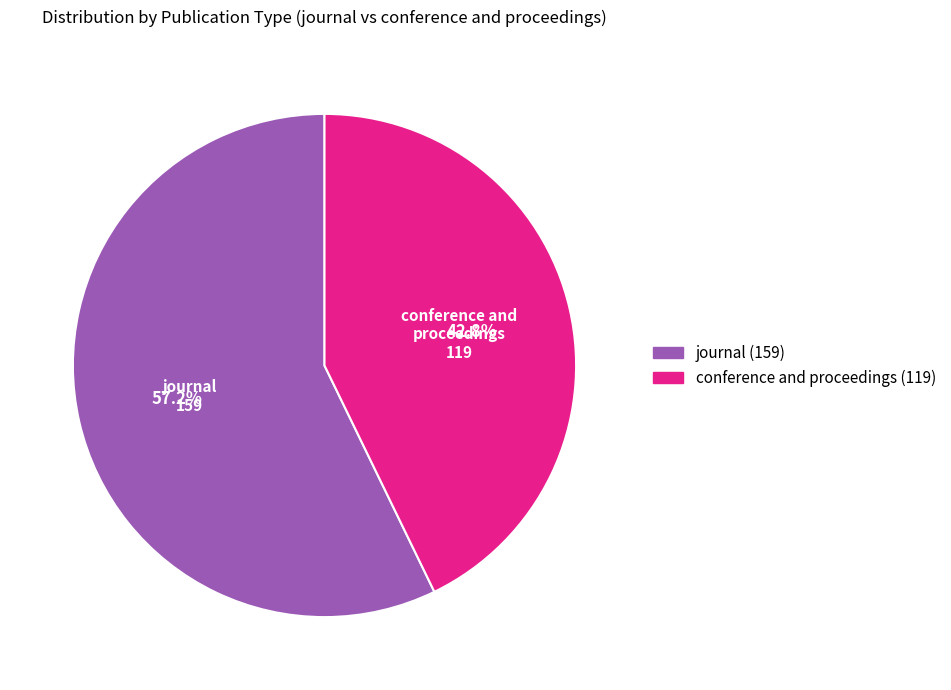

Approximately how many times larger is the value at conference and proceedings compared to journal?

0.7